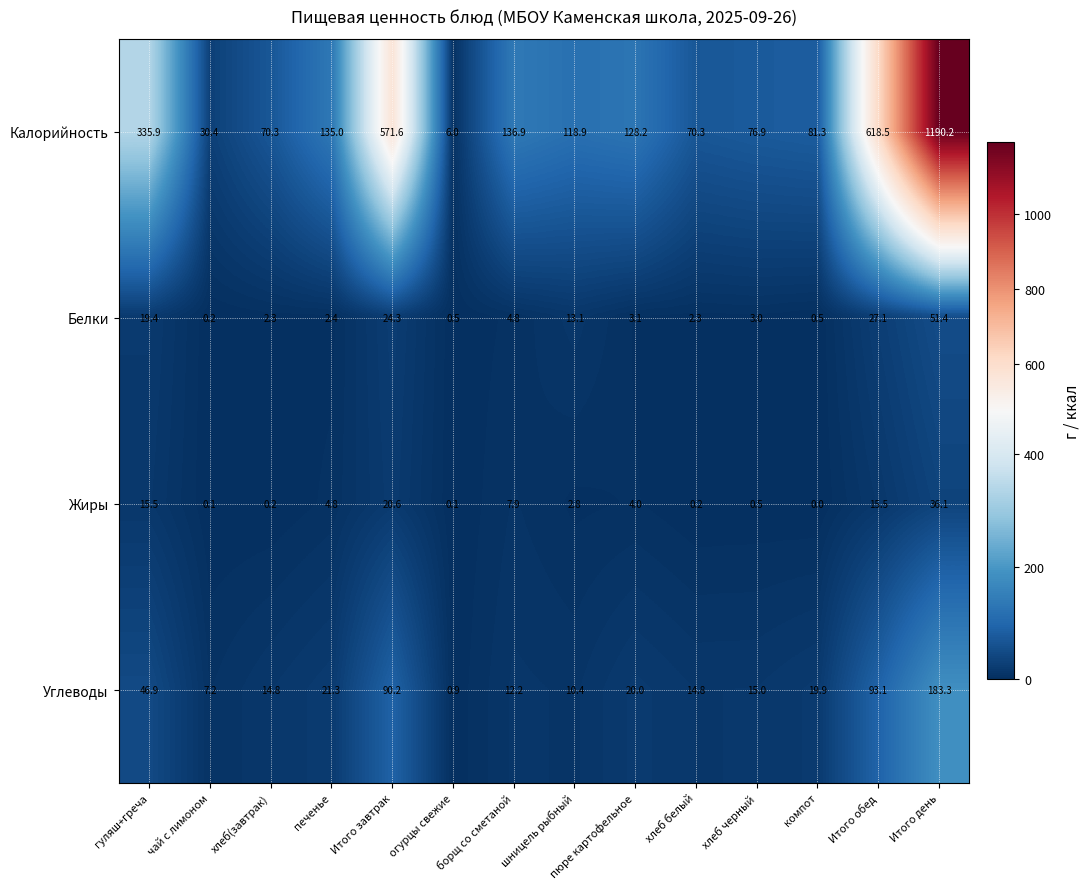

What is the difference between the highest and lowest values at гуляш+греча?

320.4